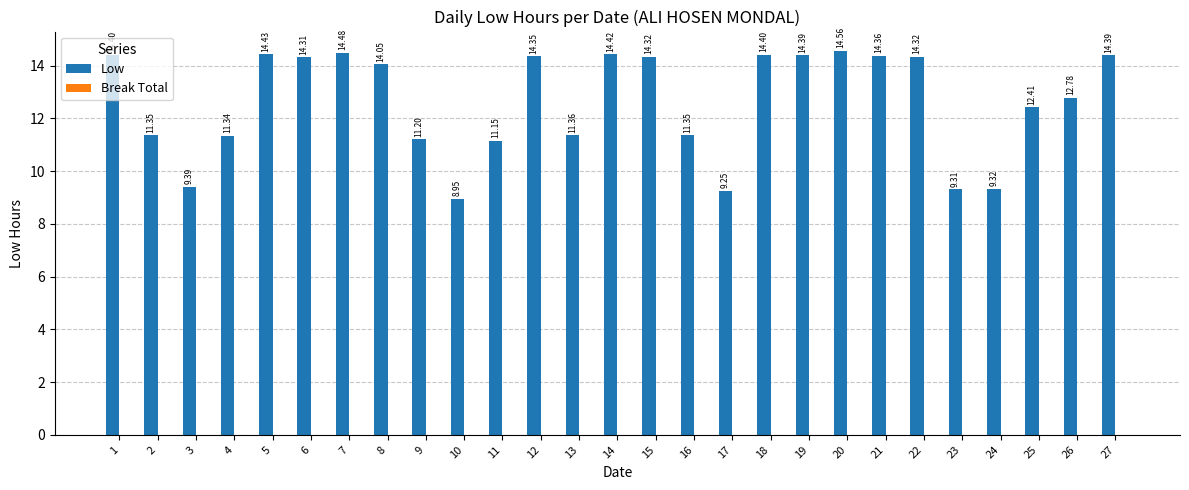

What is the ratio of the value at 13 to the value at 14?

0.8